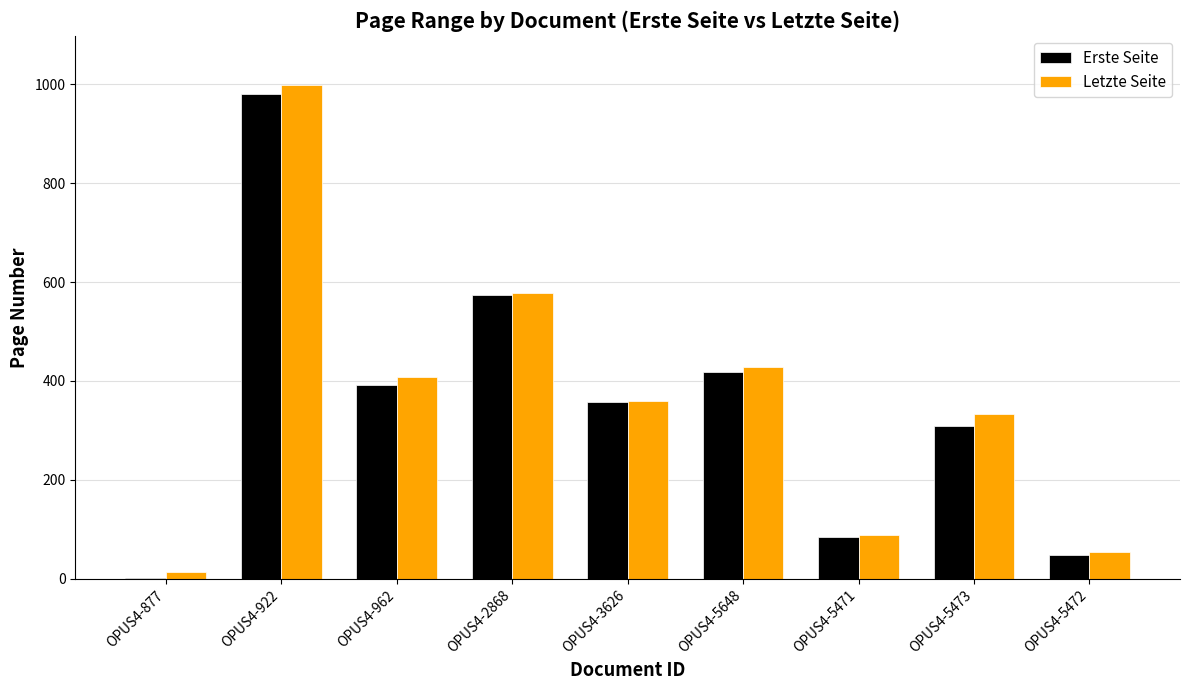

At which category does the chart reach its peak across all series?

OPUS4-922